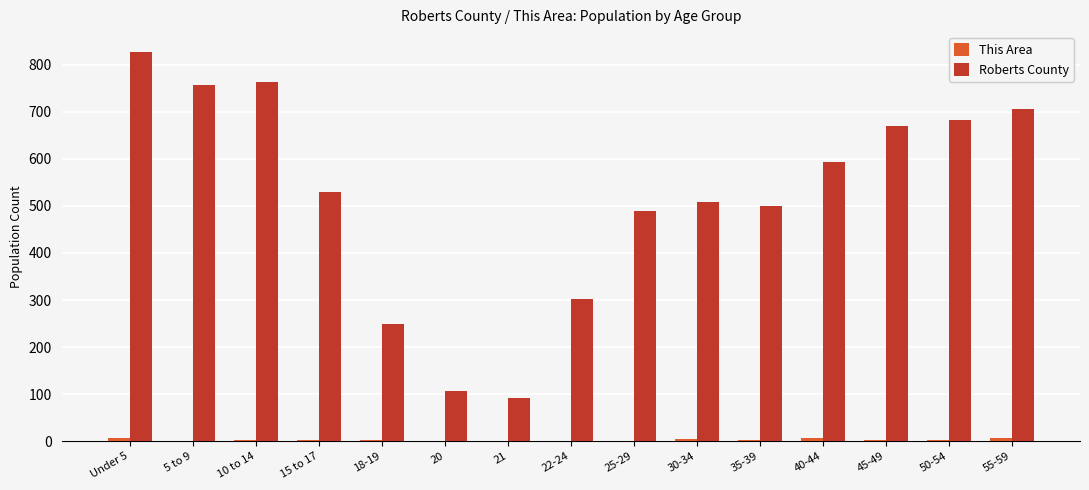

The value of Roberts County at 20 is 107. True or false?

True